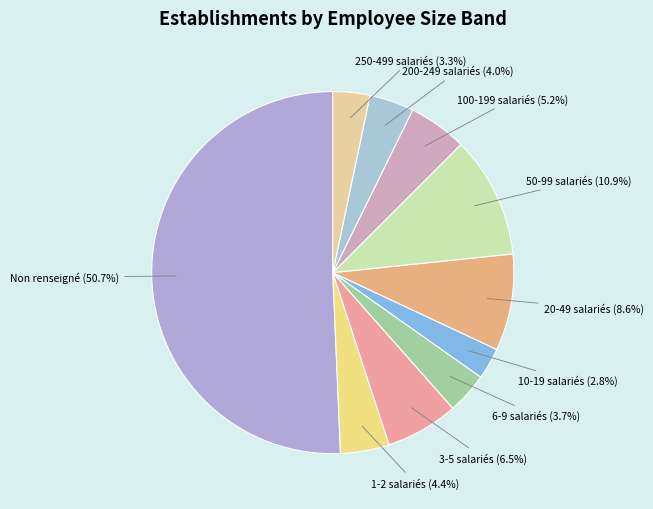

Which category has the biggest portion of the pie?

Non renseigné